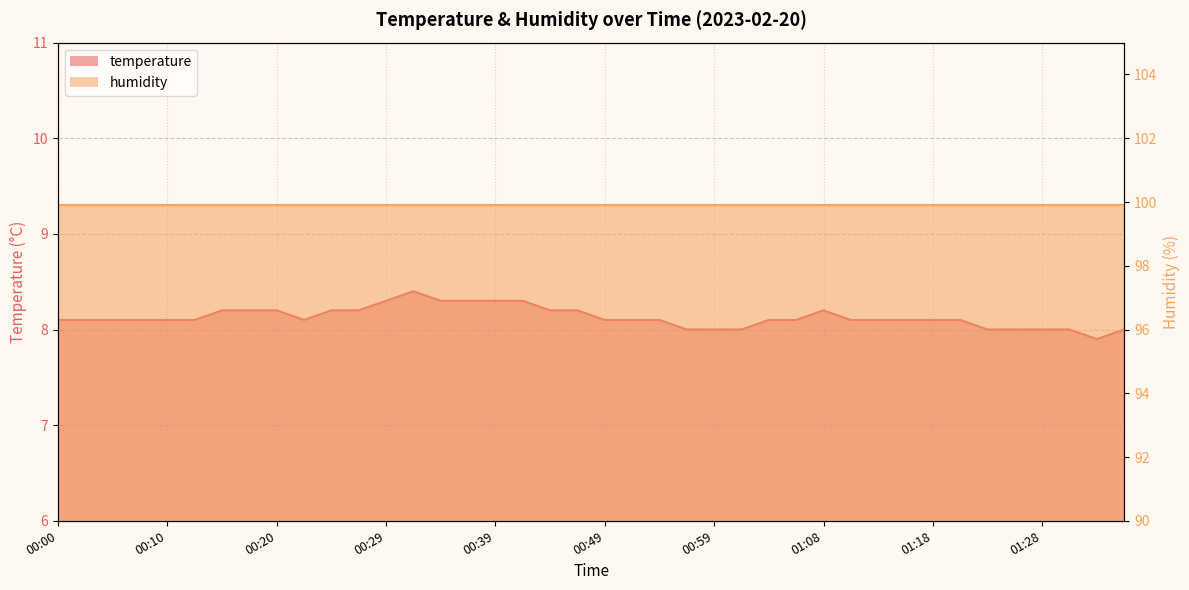

Which has a higher value, 00:05 or 00:07?

00:05